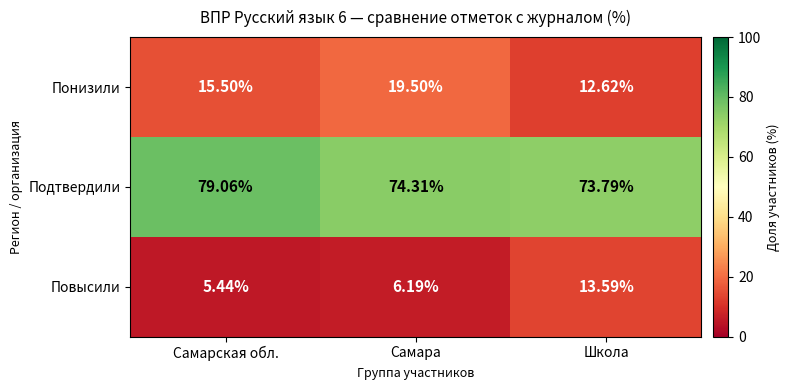

Between Самара and Школа, which series saw the biggest shift?

Повысили